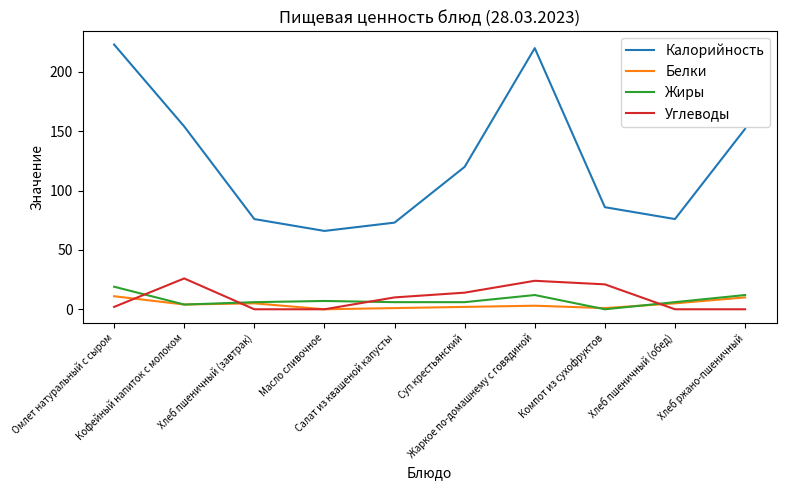

At how many categories does at least one series exceed 205?

2